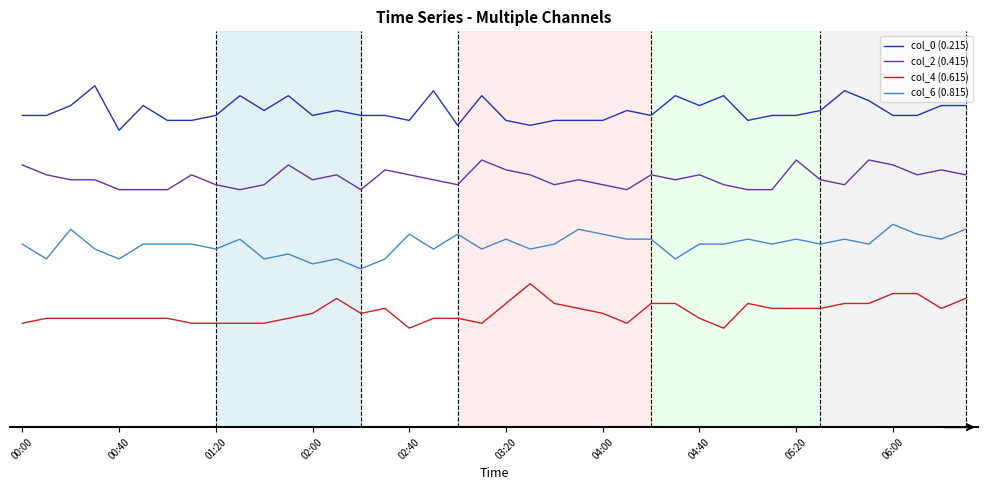

Is this an area chart (filled region under the line)?

No